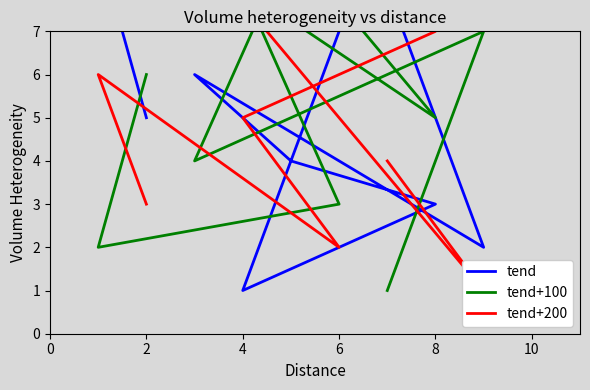

Which series has the largest total across all categories?

tend